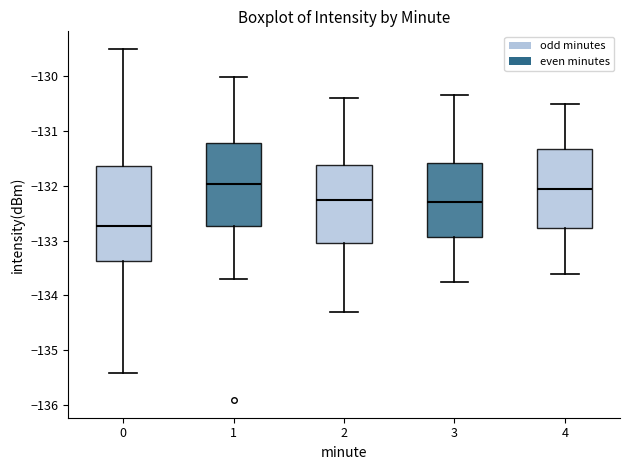

Where does the lower whisker of the box at x = 2 end on the y-axis? The values are not printed on the chart, so give them approximately, as read against the axis.

-134.3